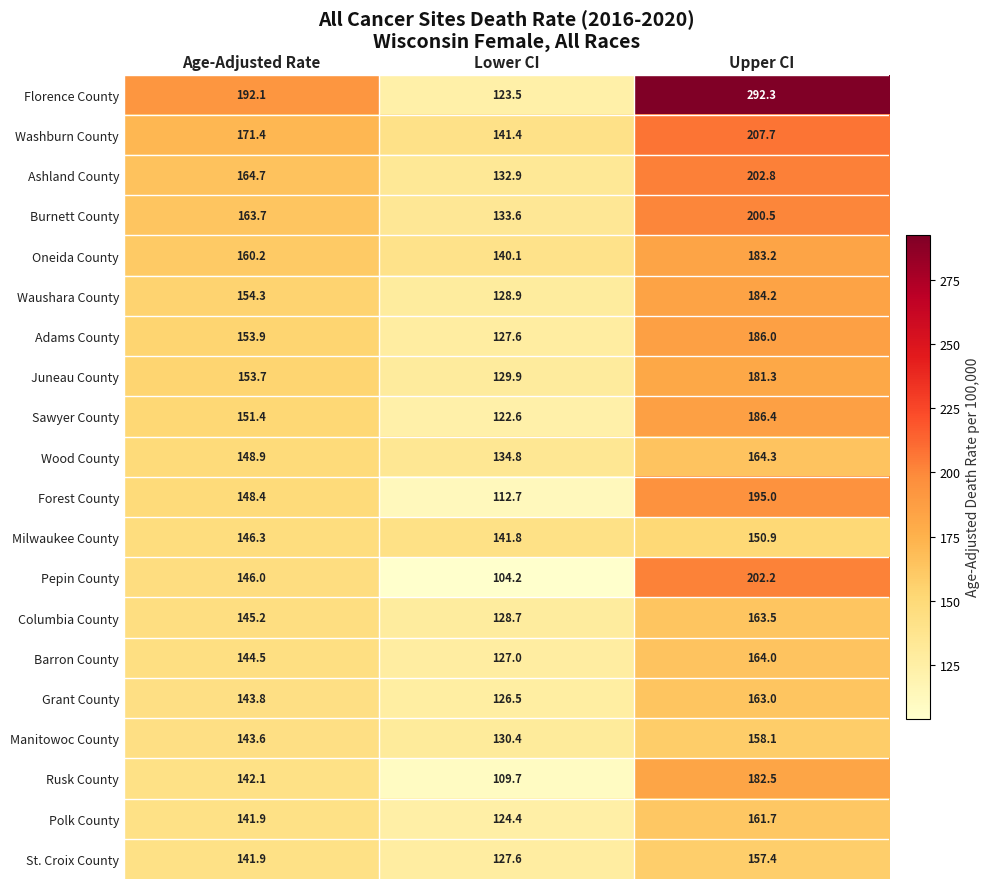

The value of Rusk County at Lower CI is 109.7. True or false?

True